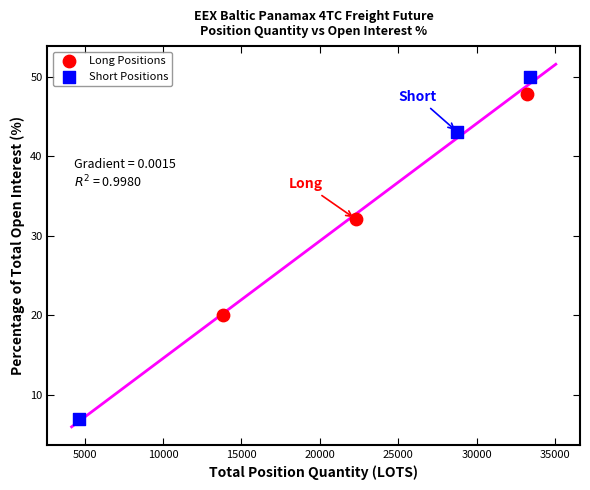

Which series reaches the minimum Y coordinate?

Short Positions